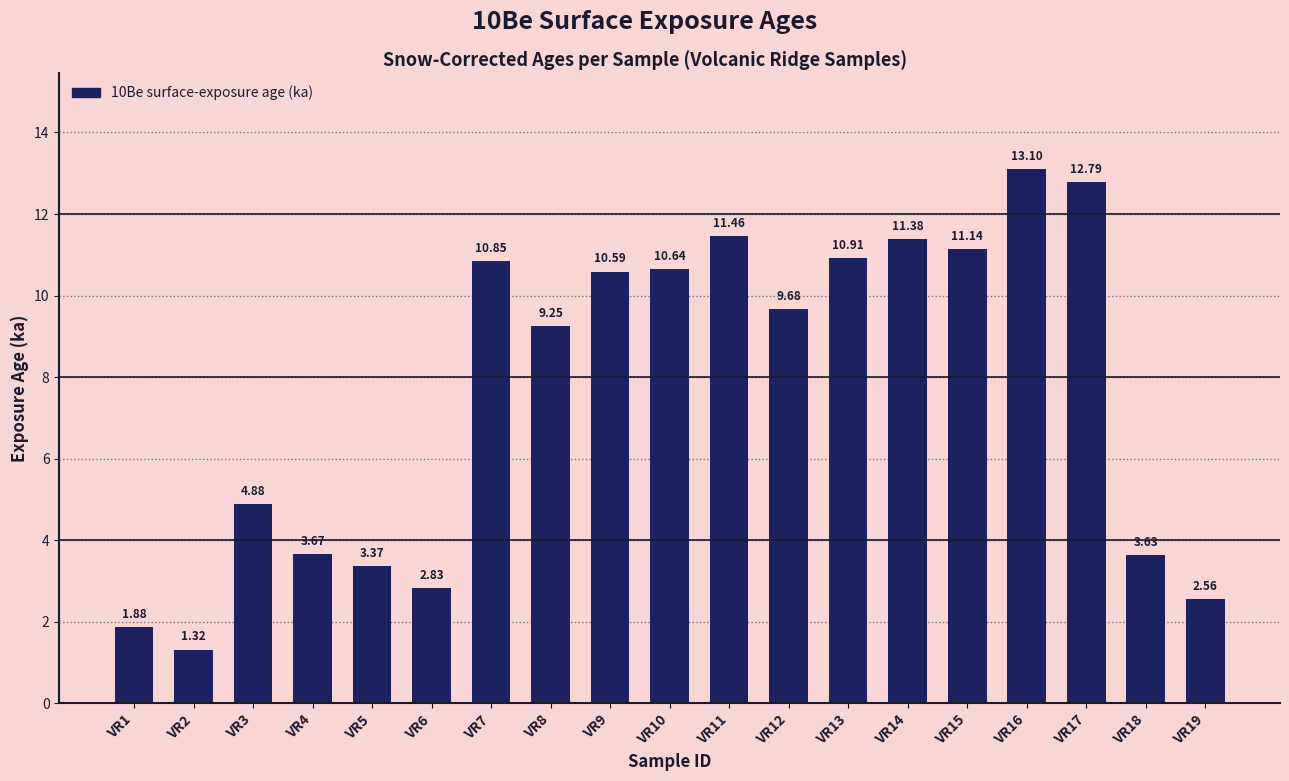

Which has a higher value, VR14 or VR1?

VR14